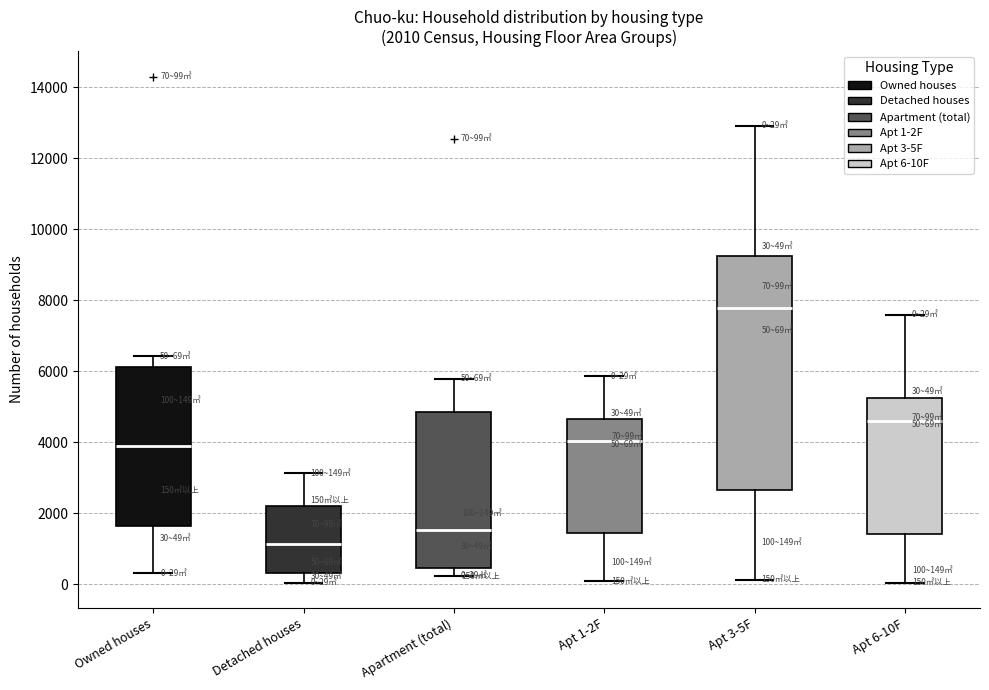

Which box has the highest median line?

Apt 3-5F